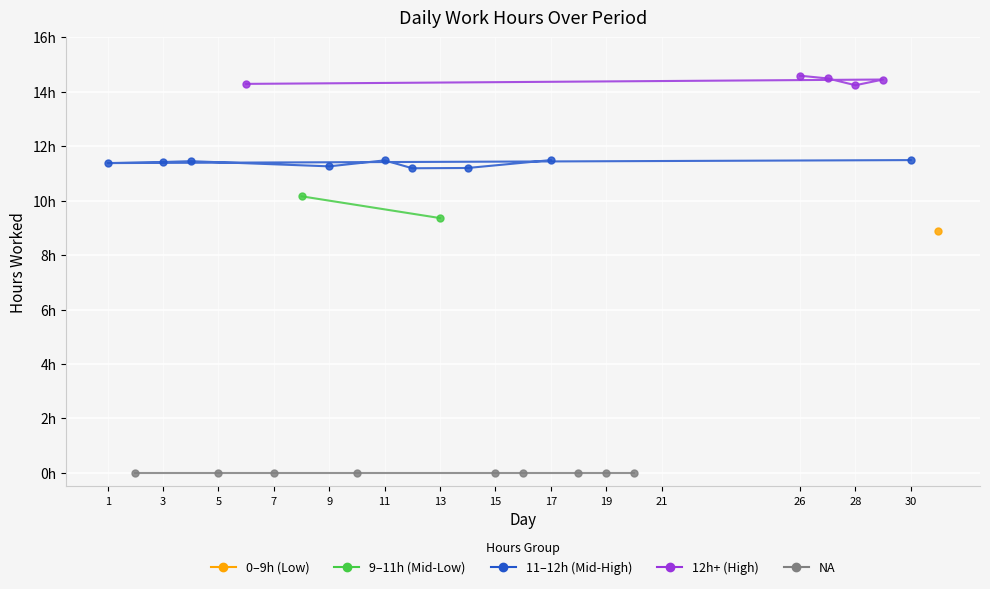

True or false: the data shows 0.0 at 10.

True